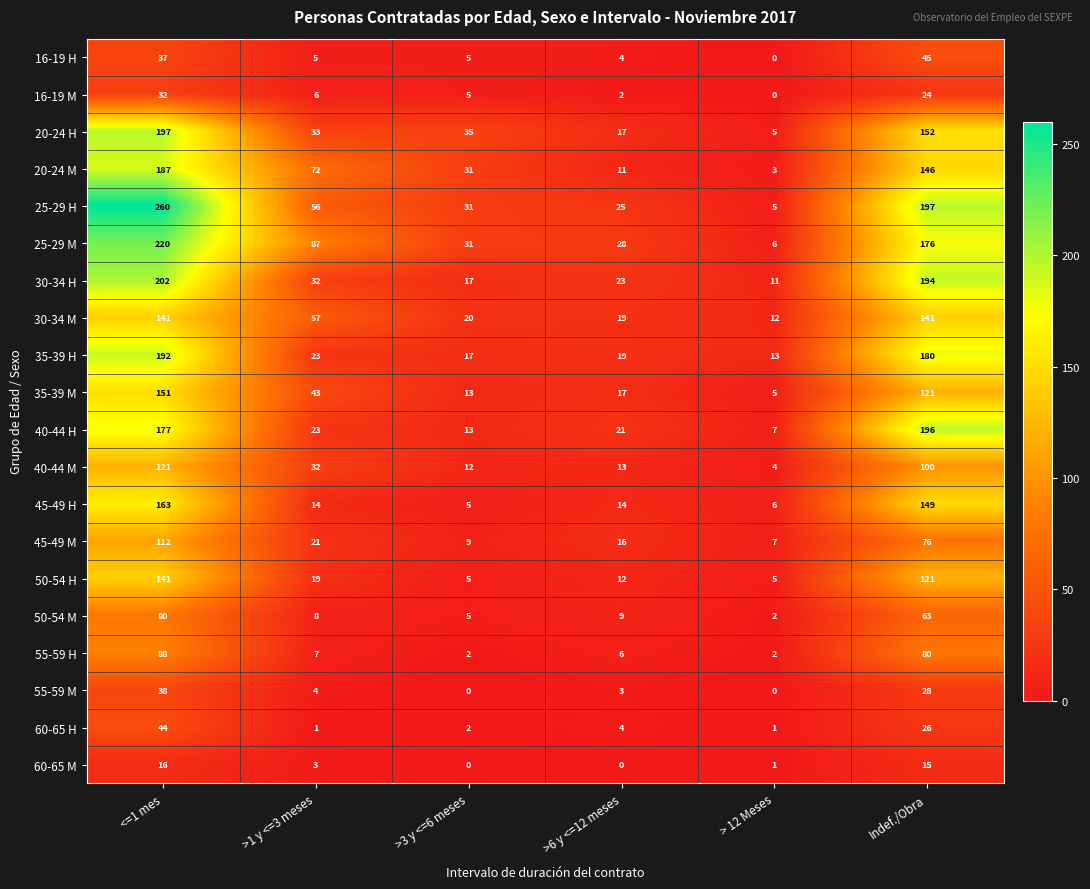

At which category is the sum across all series the highest?

<=1 mes